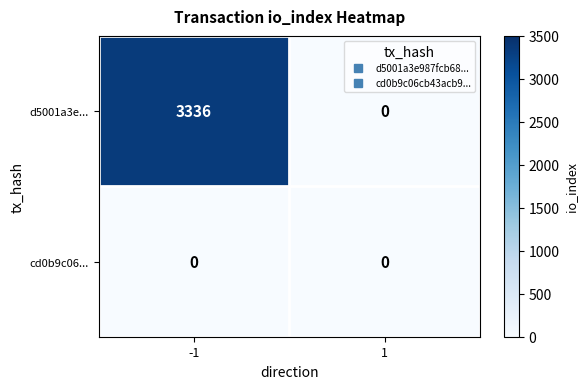

At how many categories does at least one series exceed 318?

1